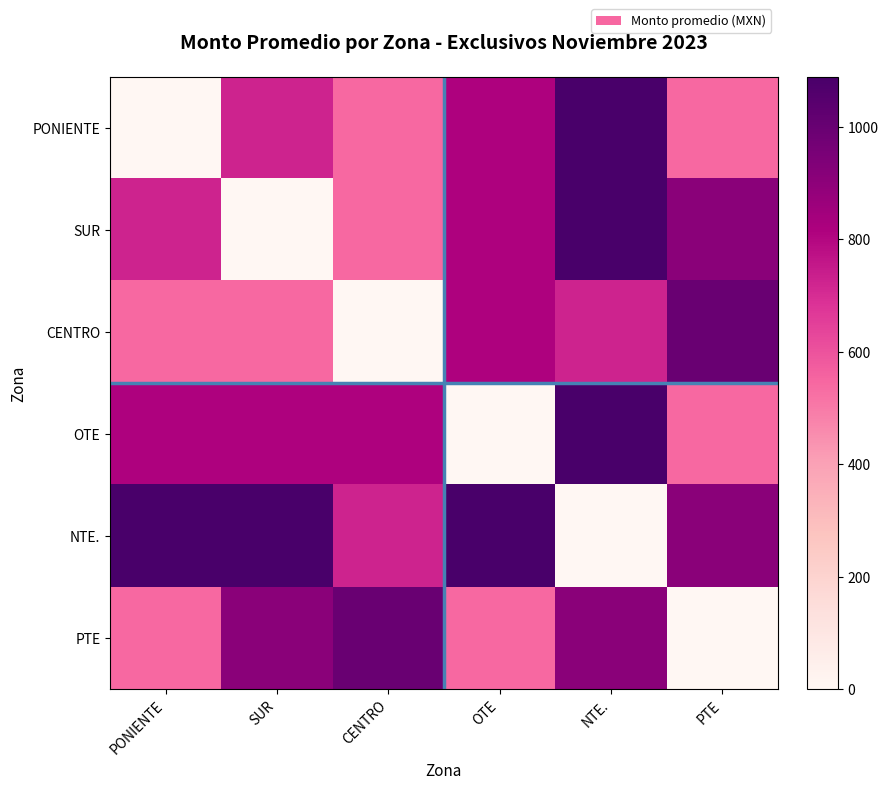

Which series changed the most between PONIENTE and CENTRO?

PONIENTE